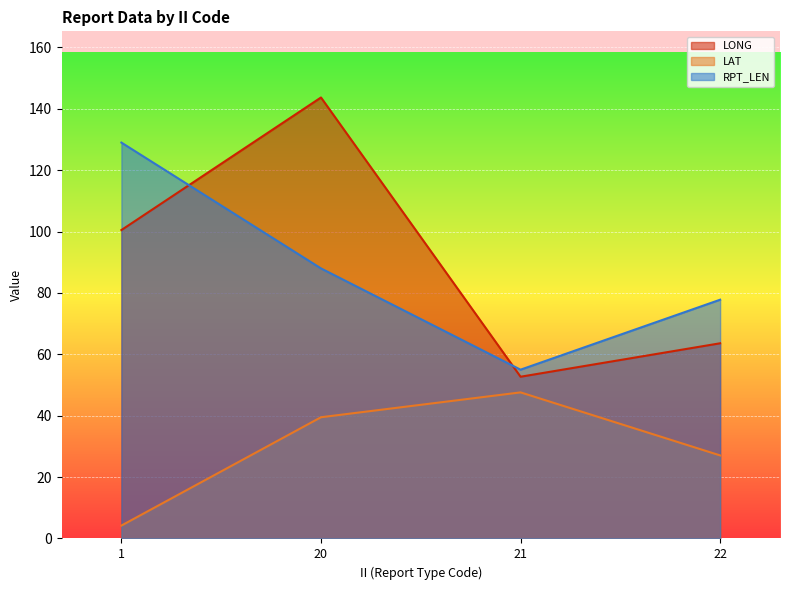

The value of LAT at 22 is 45.9. True or false?

False